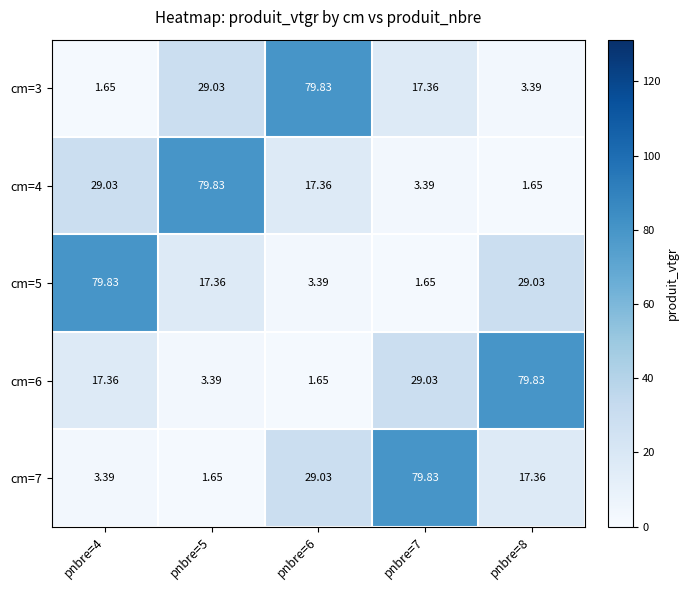

Is the value of cm=7 at pnbre=7 greater than the value of cm=5 at pnbre=7?

Yes